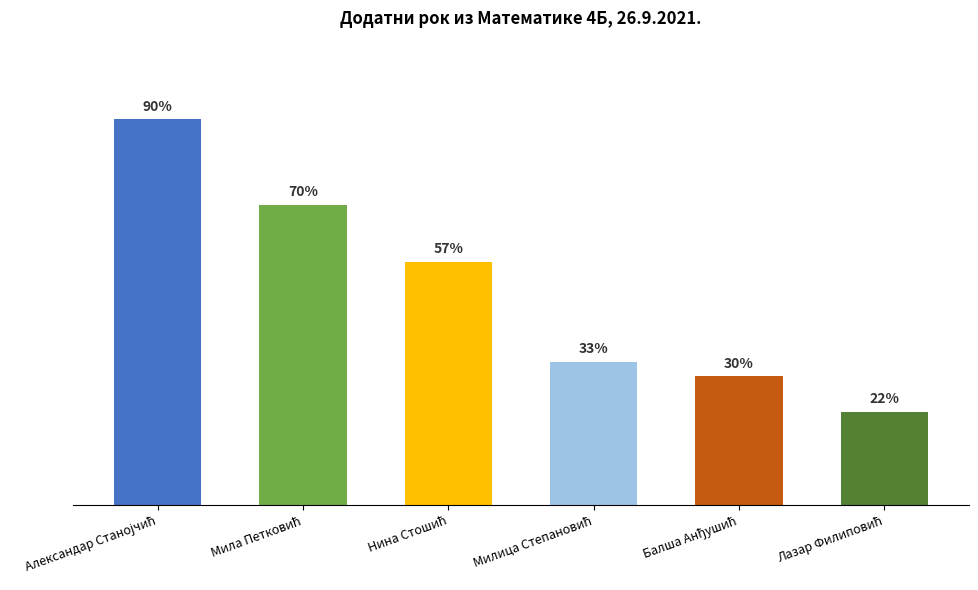

Reading left to right, extract all data points from this chart.

Александар Станојчић=54	Мила Петковић=42	Нина Стошић=34	Милица Степановић=20	Балша Анђушић=18	Лазар Филиповић=13